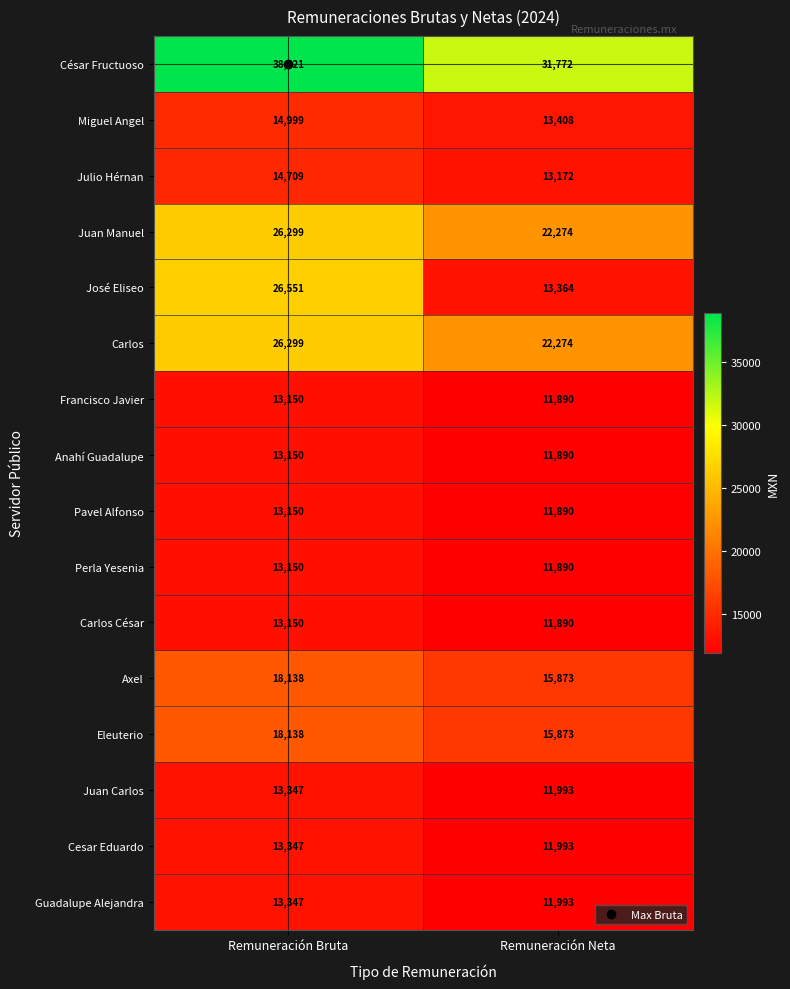

Which category has the highest value in the Juan Carlos series?

Remuneración Bruta